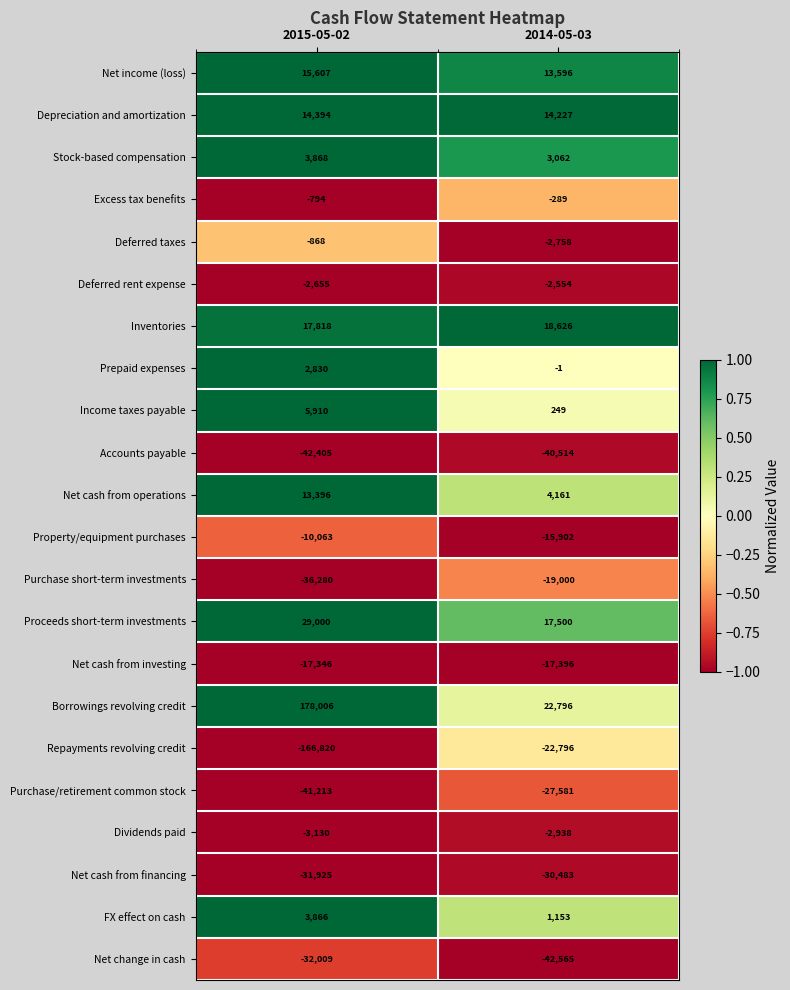

Is the value of Purchase short-term investments at 2015-05-02 greater than the value of Inventories at 2014-05-03?

No